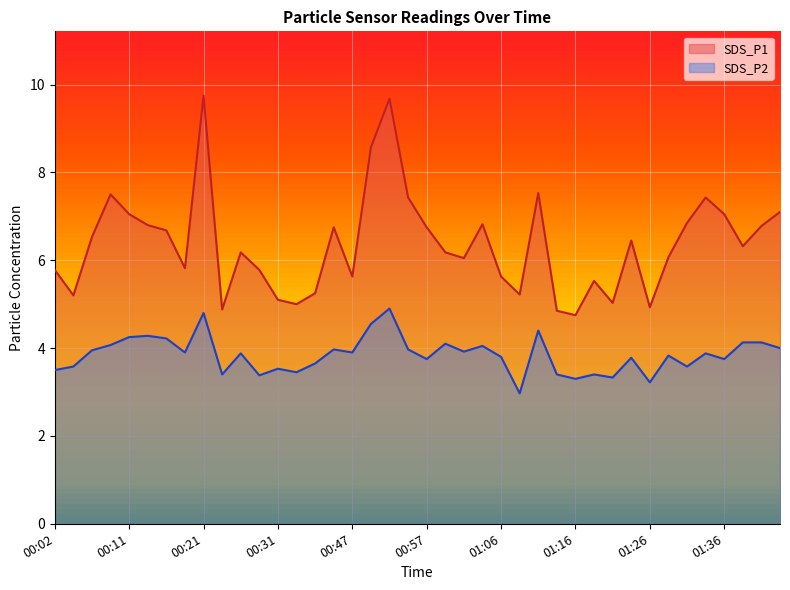

The value of SDS_P1 at 00:49 is 8.6. True or false?

True